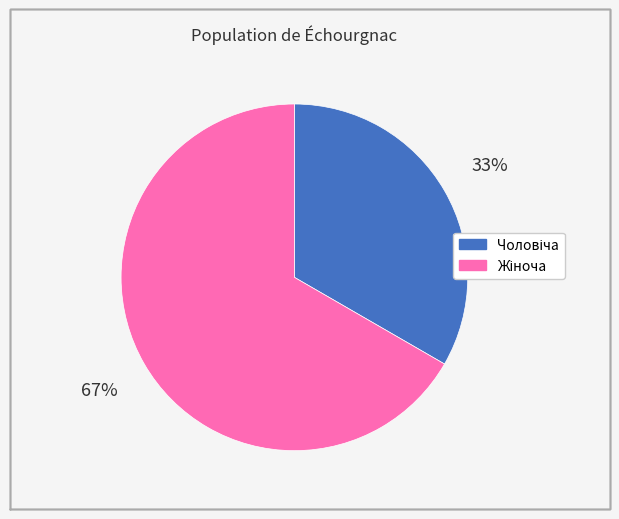

To the nearest percent, what is the average slice percentage?

50%